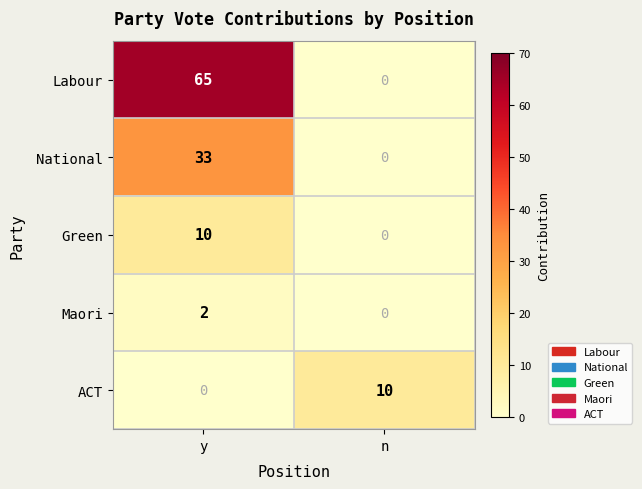

Which series has the largest total across all categories?

Labour